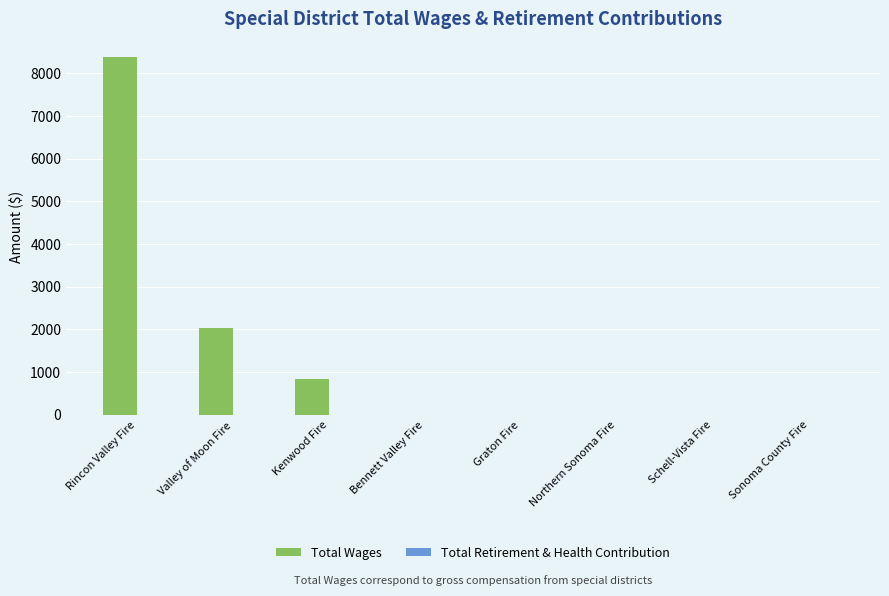

What is the greatest value displayed?

8395